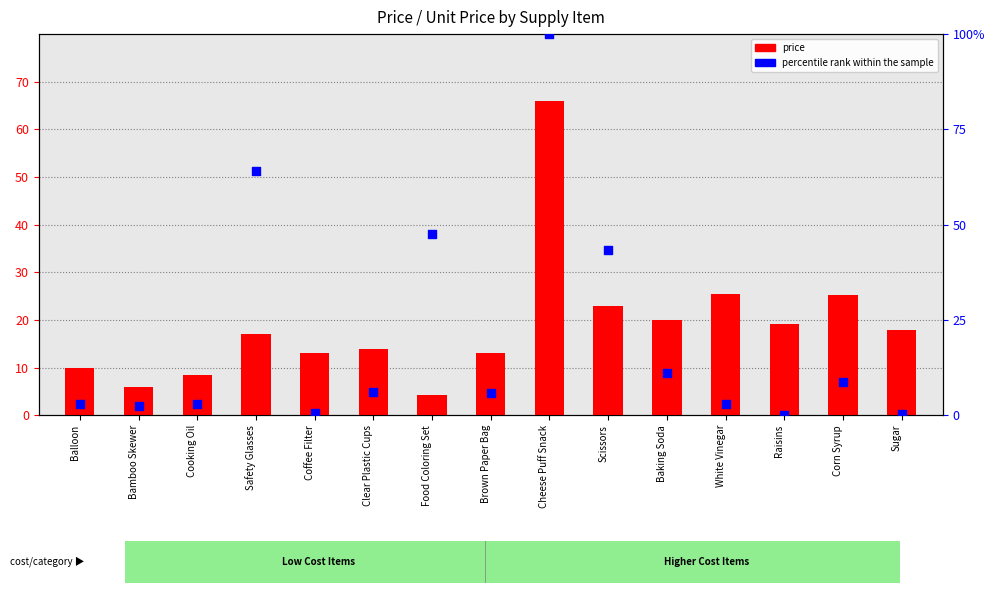

At how many categories does at least one series exceed 31?

4